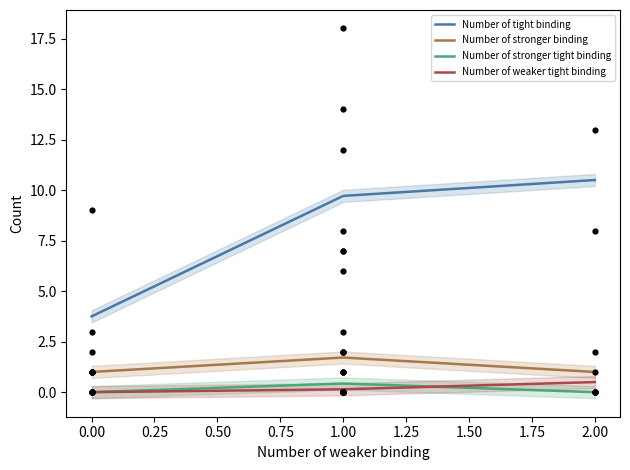

Which series has the largest total across all categories?

Number of tight binding